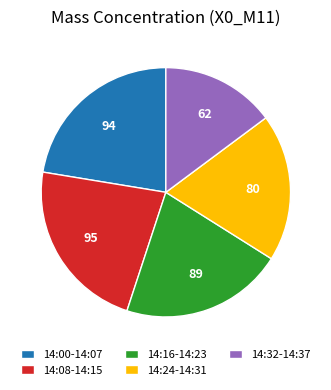

Do 14:08-14:15 and 14:32-14:37 together represent more than half of the pie?

No